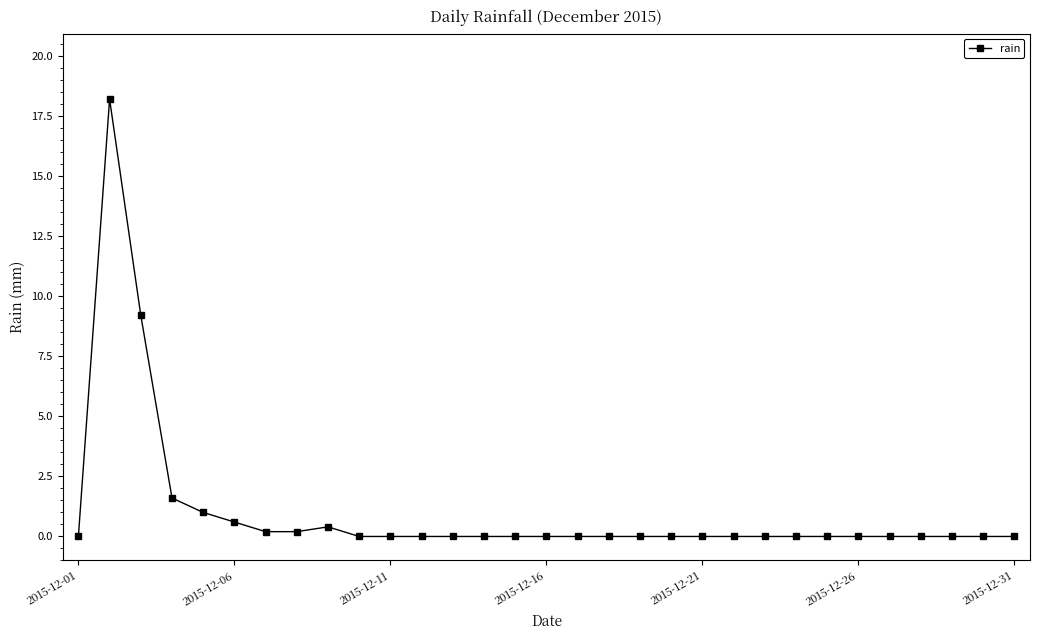

Does the chart display data point markers on the line(s)?

Yes